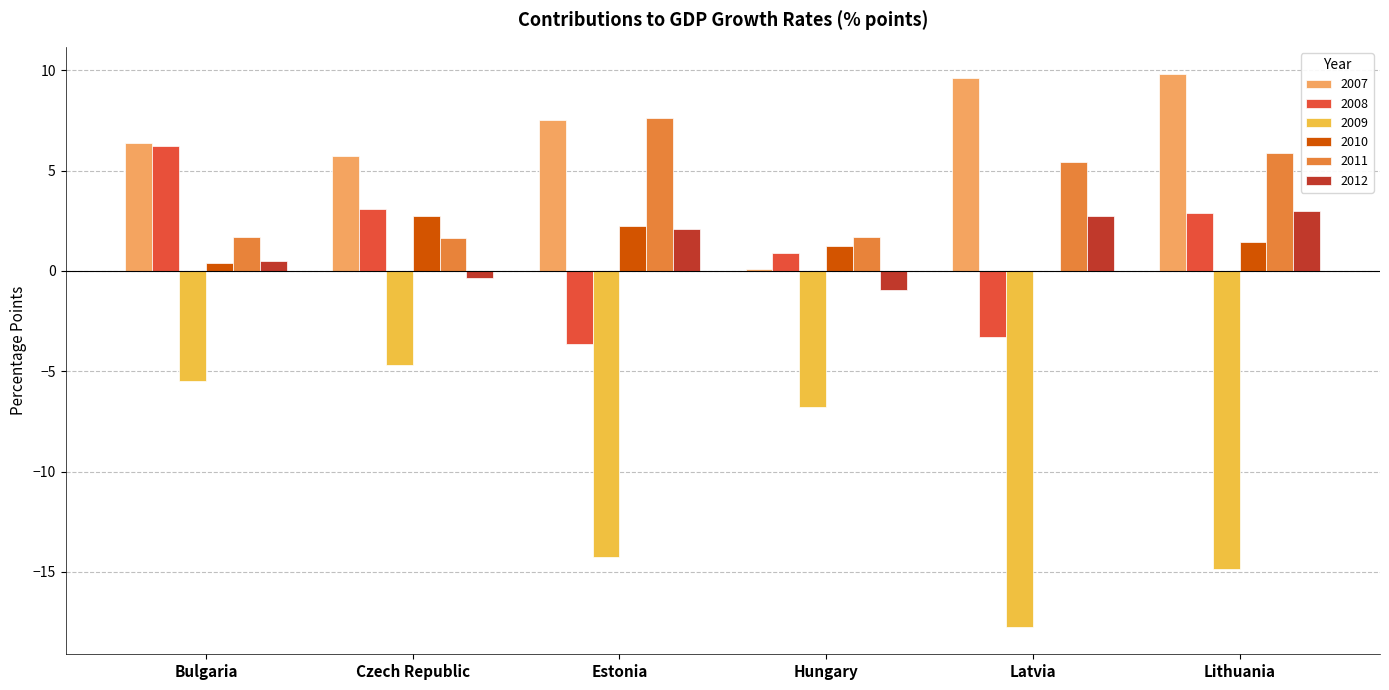

Reading left to right, extract all data points from this chart.

2007: Bulgaria=6.4	Czech Republic=5.7	Estonia=7.5	Hungary=0.1	Latvia=9.6	Lithuania=9.8
2008: Bulgaria=6.2	Czech Republic=3.1	Estonia=-3.6	Hungary=0.9	Latvia=-3.3	Lithuania=2.9
2009: Bulgaria=-5.5	Czech Republic=-4.7	Estonia=-14.3	Hungary=-6.8	Latvia=-17.7	Lithuania=-14.8
2010: Bulgaria=0.4	Czech Republic=2.7	Estonia=2.2	Hungary=1.3	Latvia=0.0	Lithuania=1.4
2011: Bulgaria=1.7	Czech Republic=1.7	Estonia=7.6	Hungary=1.7	Latvia=5.4	Lithuania=5.9
2012: Bulgaria=0.5	Czech Republic=-0.3	Estonia=2.1	Hungary=-1.0	Latvia=2.7	Lithuania=3.0